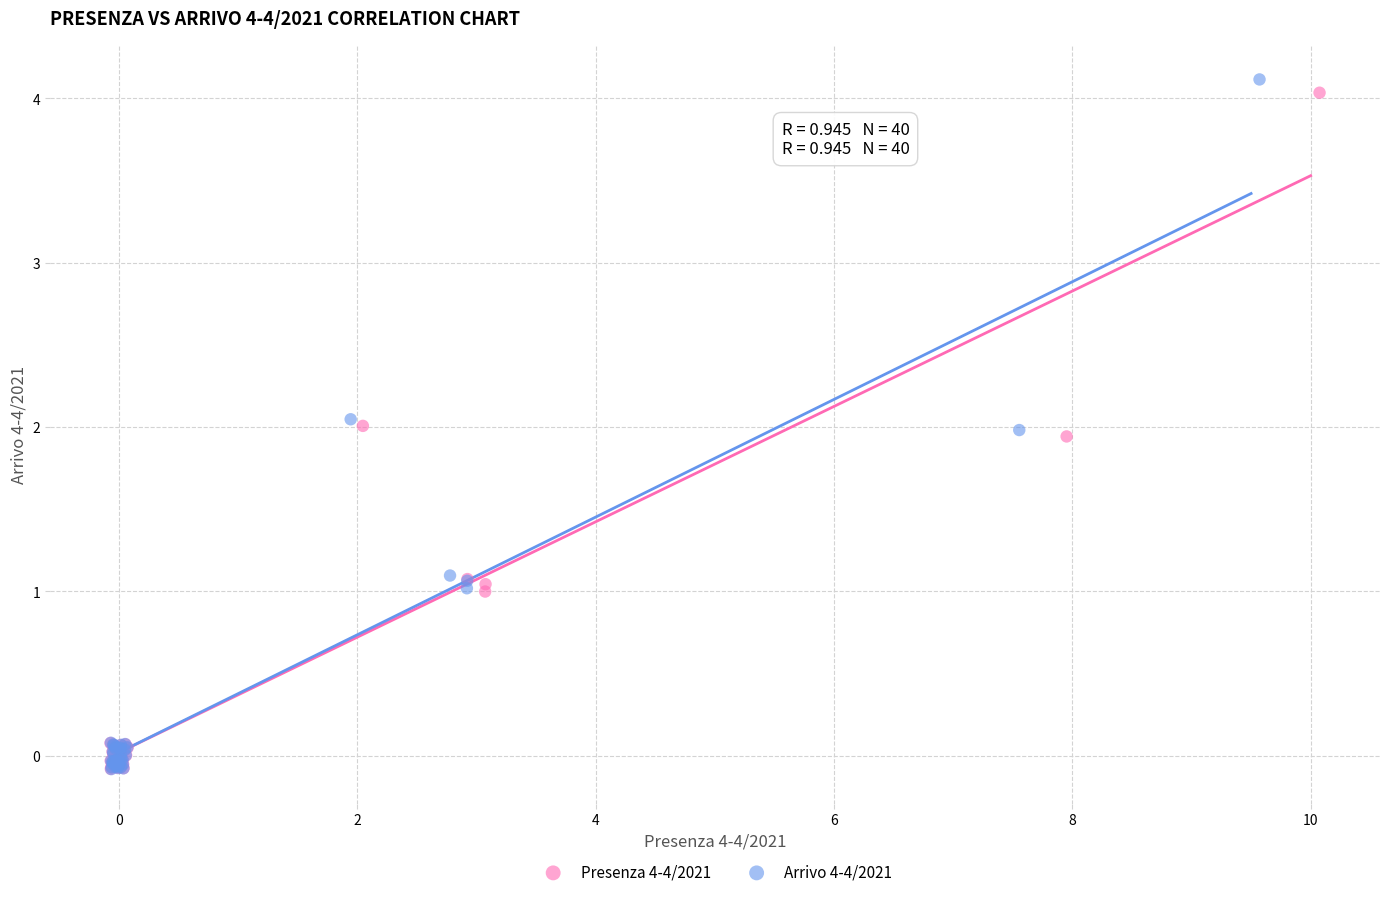

Which series has the widest spread of Y values?

Arrivo 4-4/2021